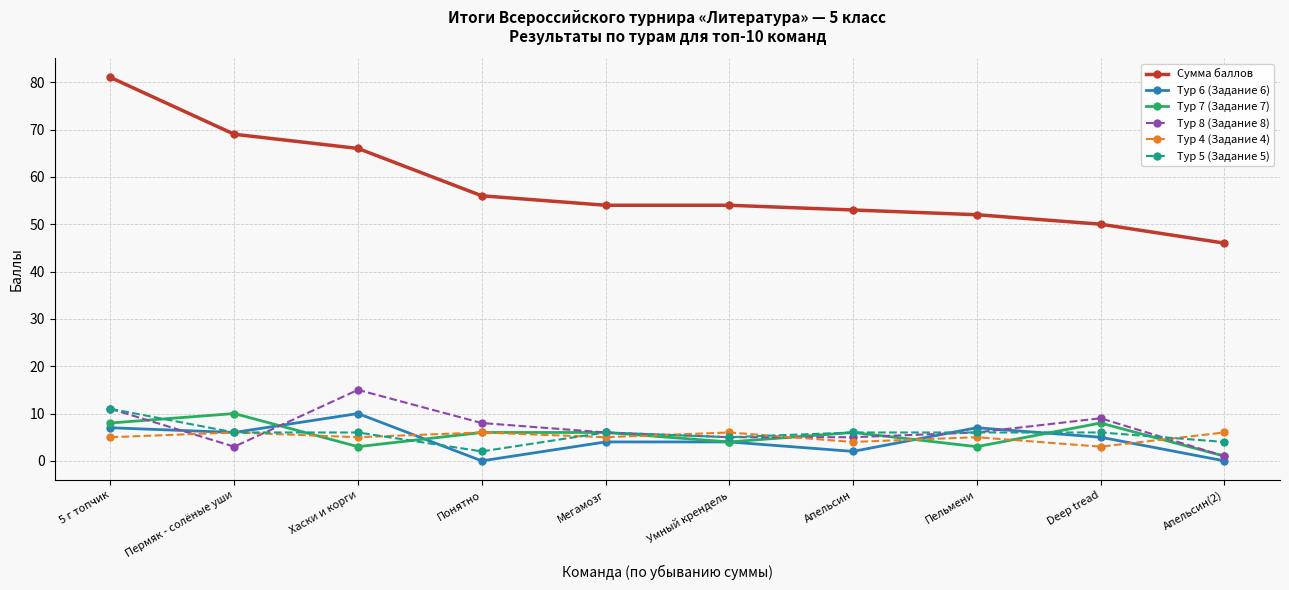

What is the sum of the Тур 5 (Задание 5) values at Апельсин(2) and Deep tread?

10